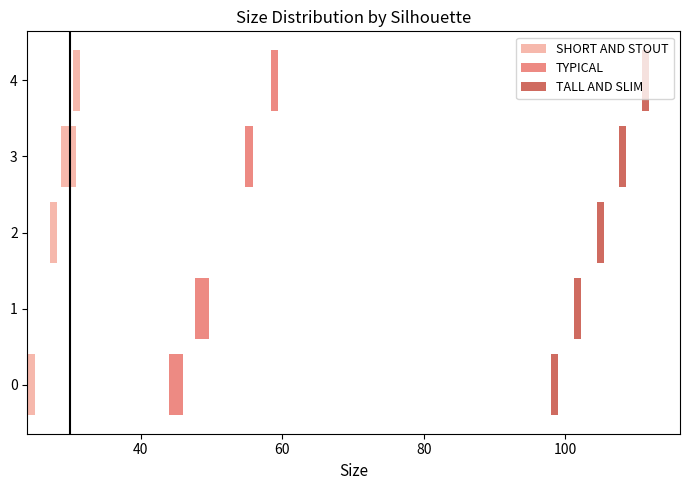

The value of SHORT AND STOUT at 0 is 1.0. True or false?

True